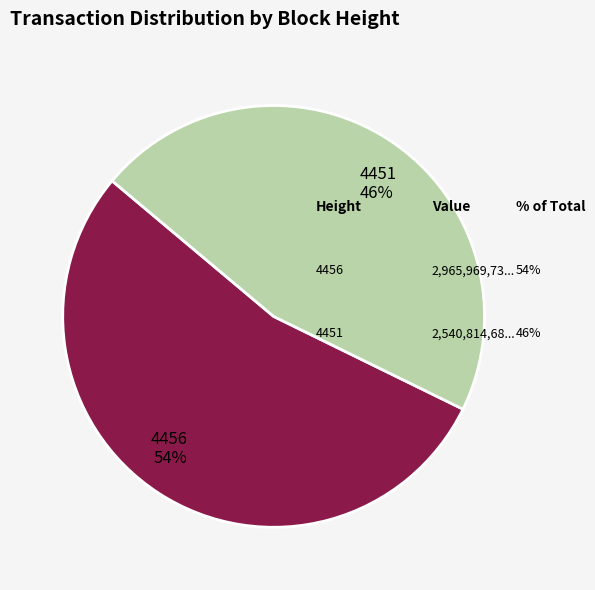

Count the number of slices in the pie.

2